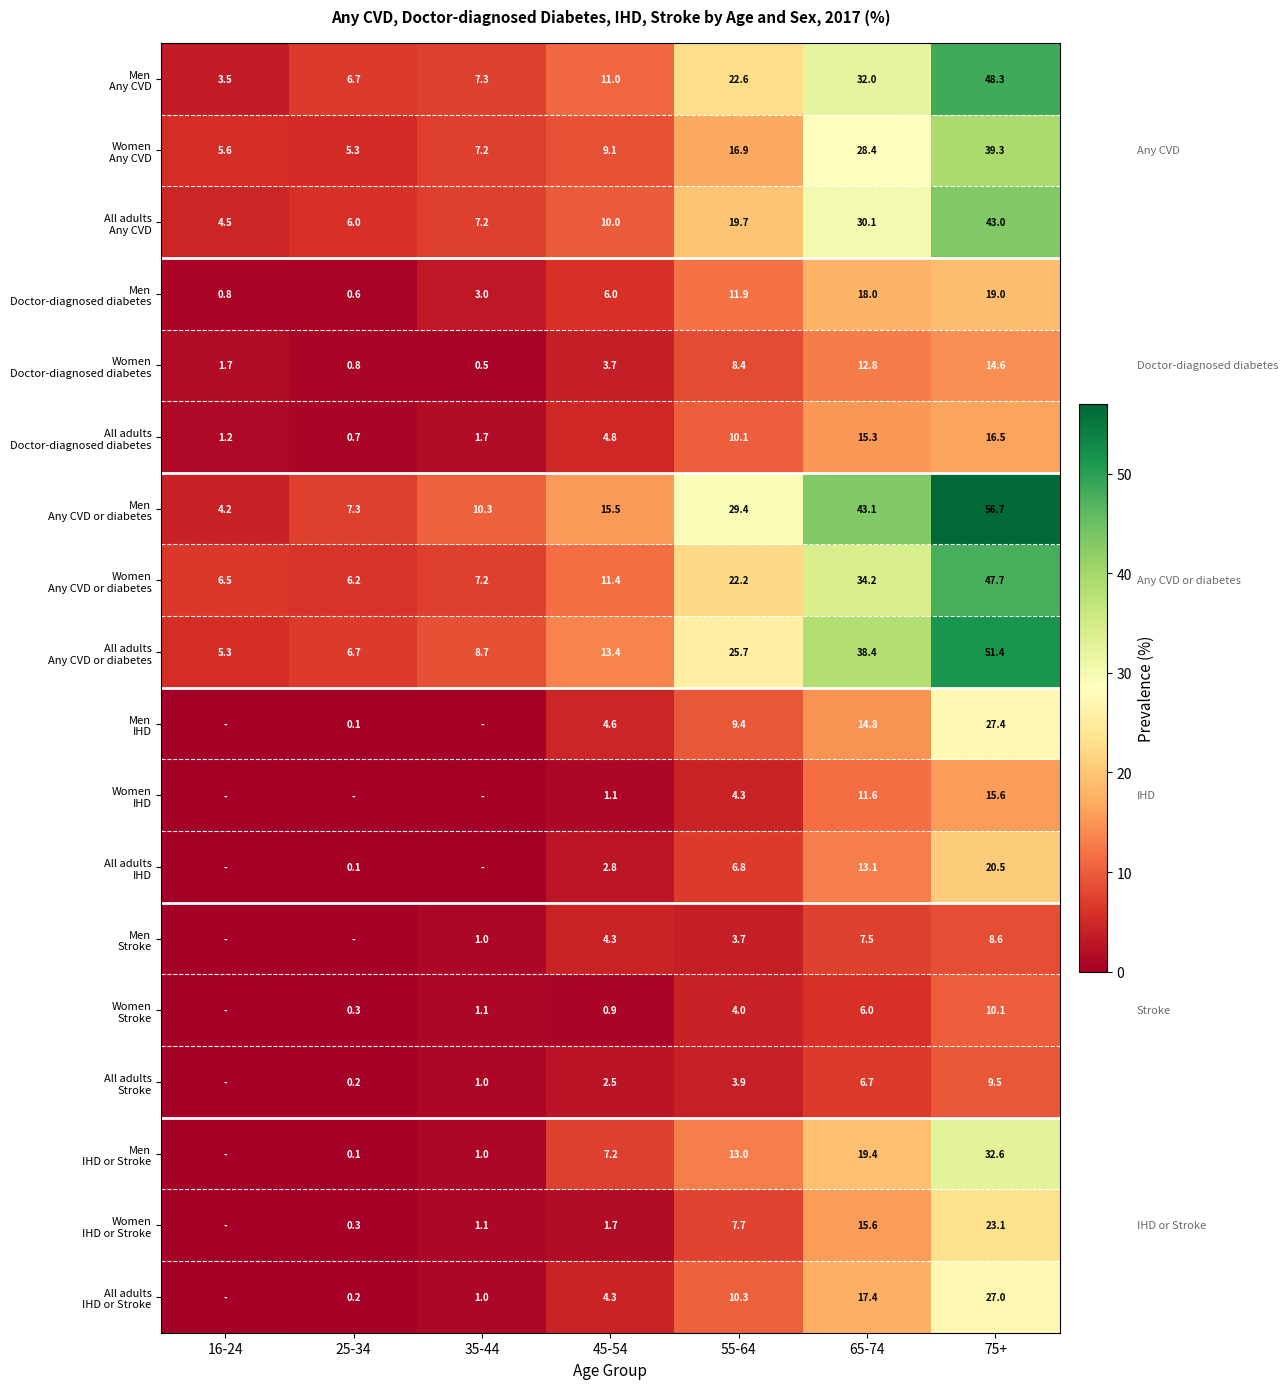

Count the number of categories in the chart.

7